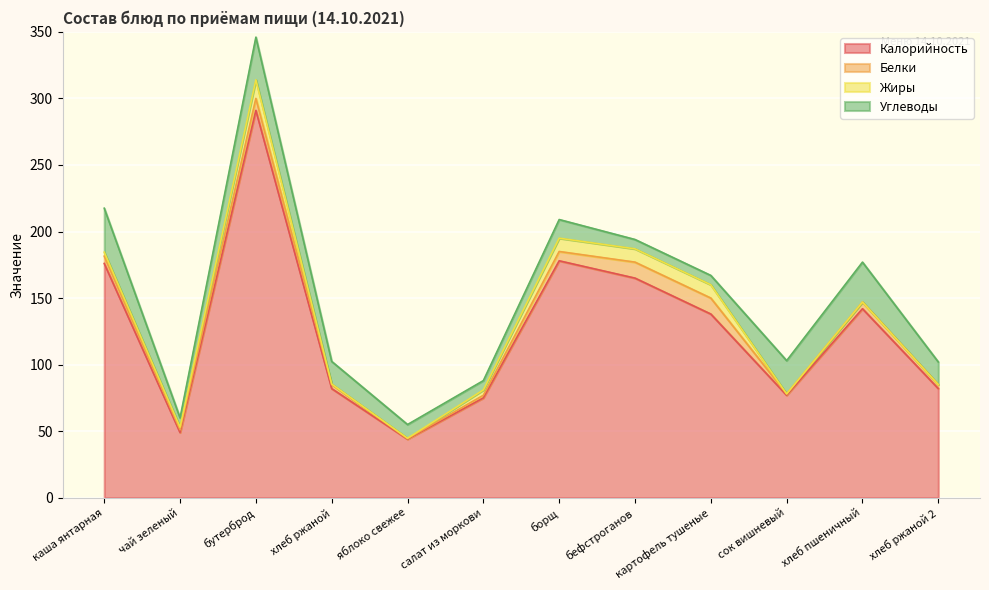

How many values in the Калорийность series are below 138?

6